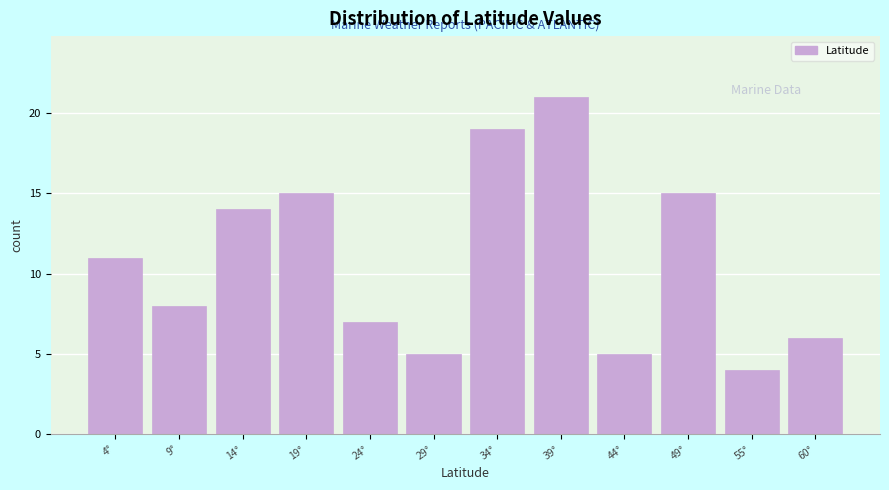

Reading left to right, transcribe all the data shown in this chart.

4°=11	9°=8	14°=14	19°=15	24°=7	29°=5	34°=19	39°=21	44°=5	49°=15	55°=4	60°=6